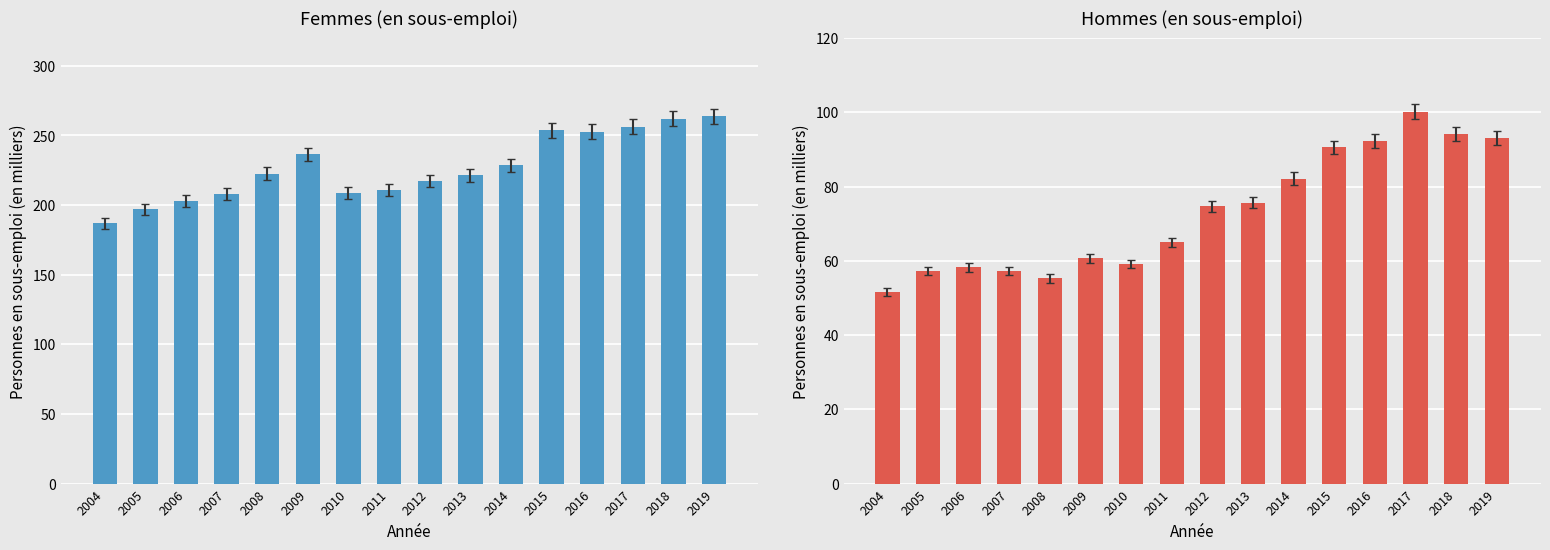

What is the value of the Femmes bar at the 16th from the left?

263.8